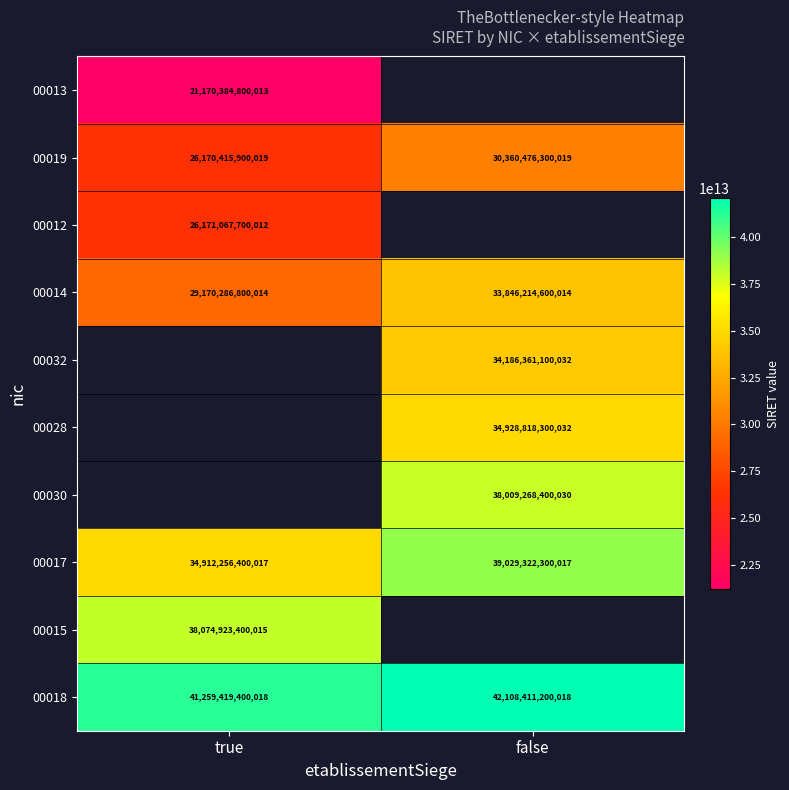

Is it true that 00032 equals 59277155606697.6 at false?

False